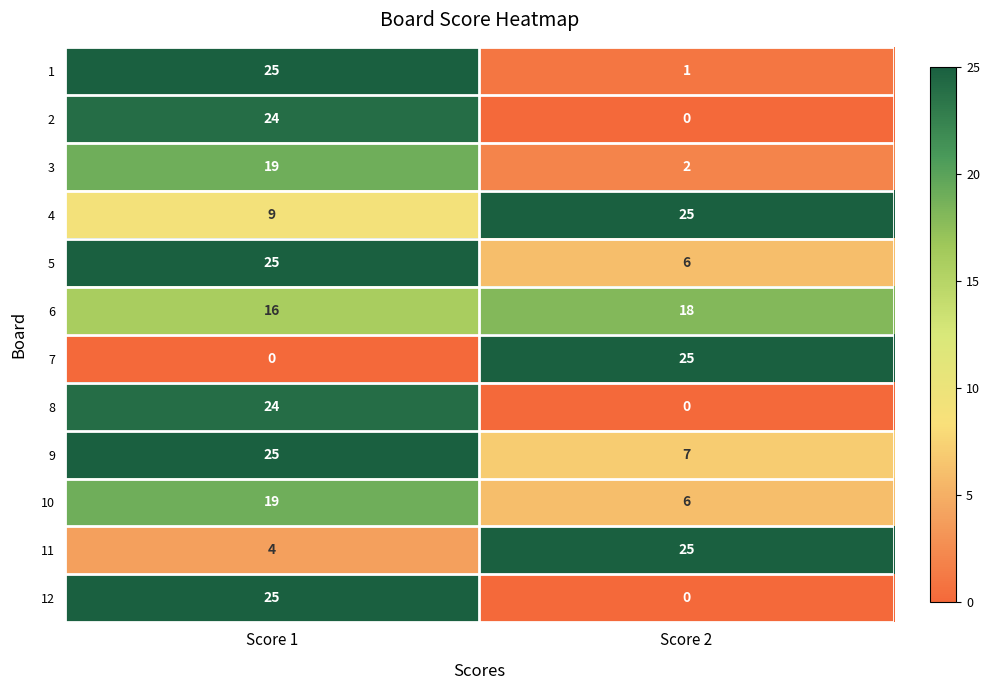

List the labels in order of 1 value, smallest first.

Score 2, Score 1